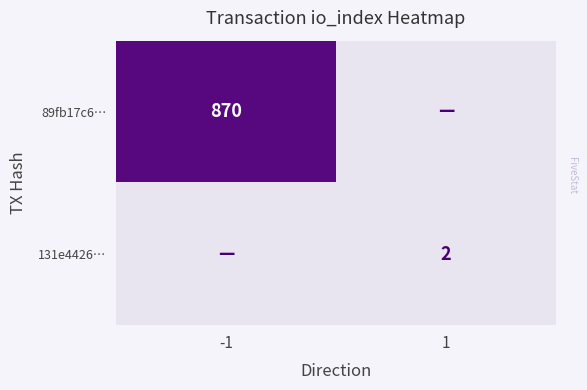

True or false: 89fb17c6… has a value of 870 at -1.

True